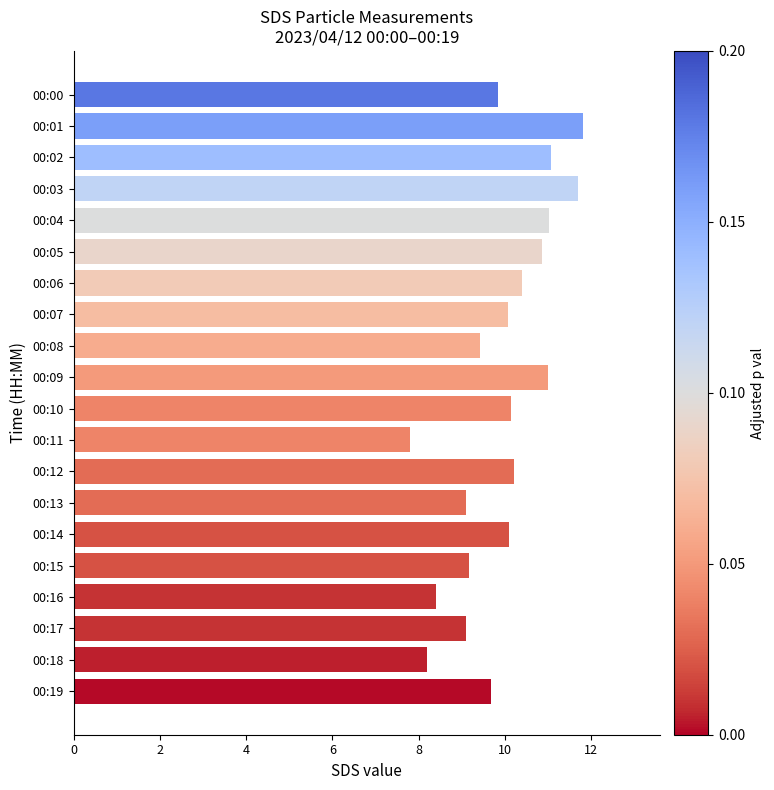

How many bars are there in total?

20